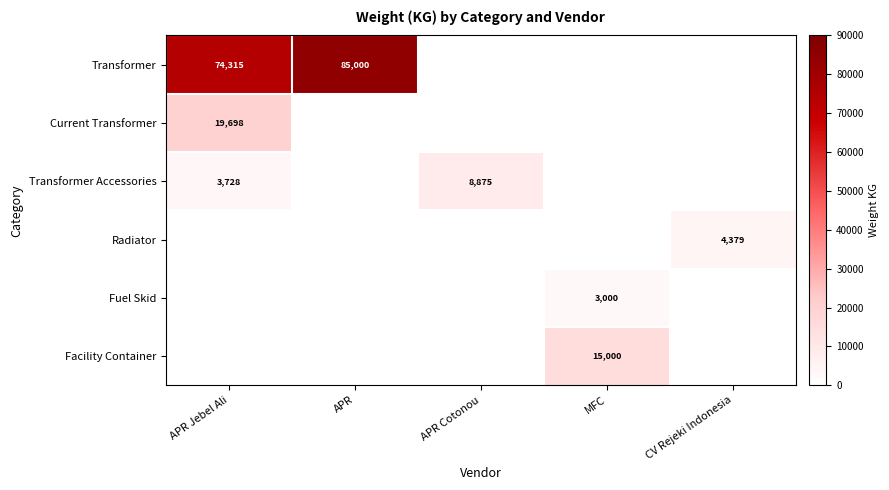

What is the difference between the Transformer Accessories values at APR Jebel Ali and APR Cotonou?

5147